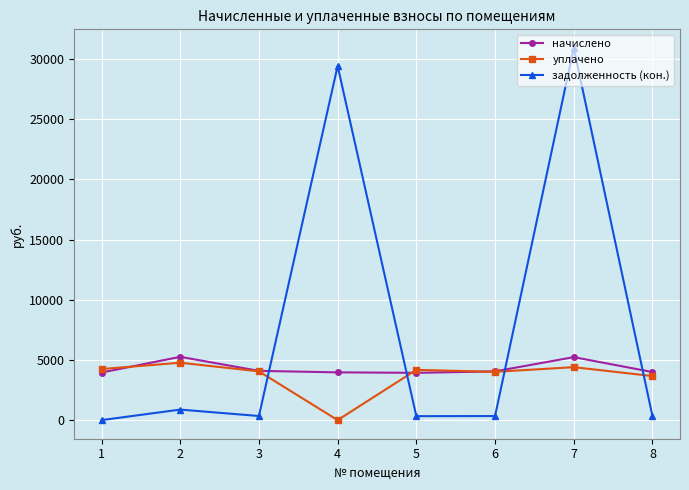

What is the average value of the уплачено series?

3664.1